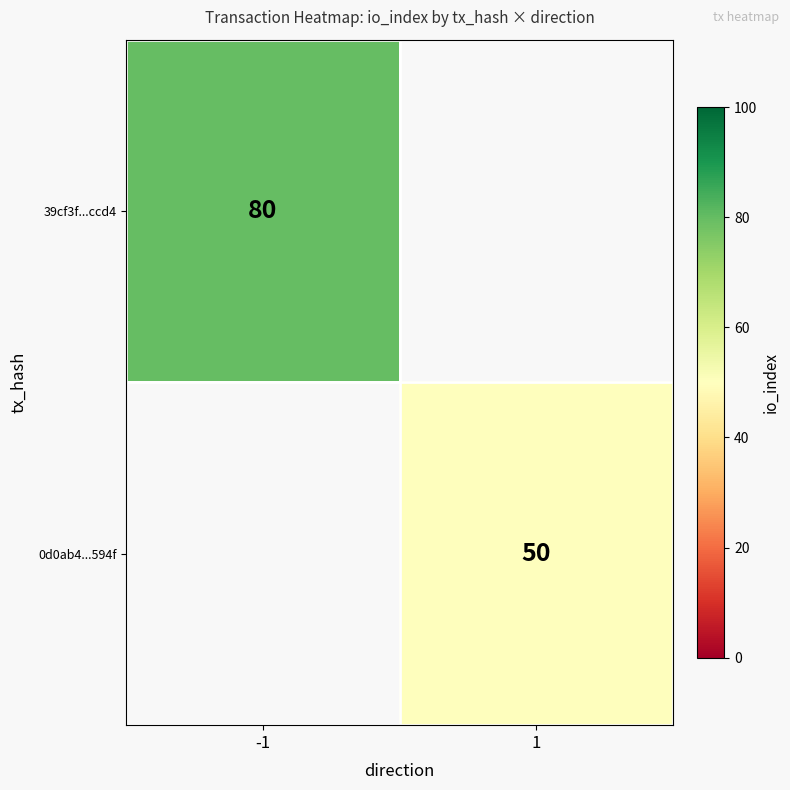

The value of 0d0ab4...594f at 1 is 76.5. True or false?

False